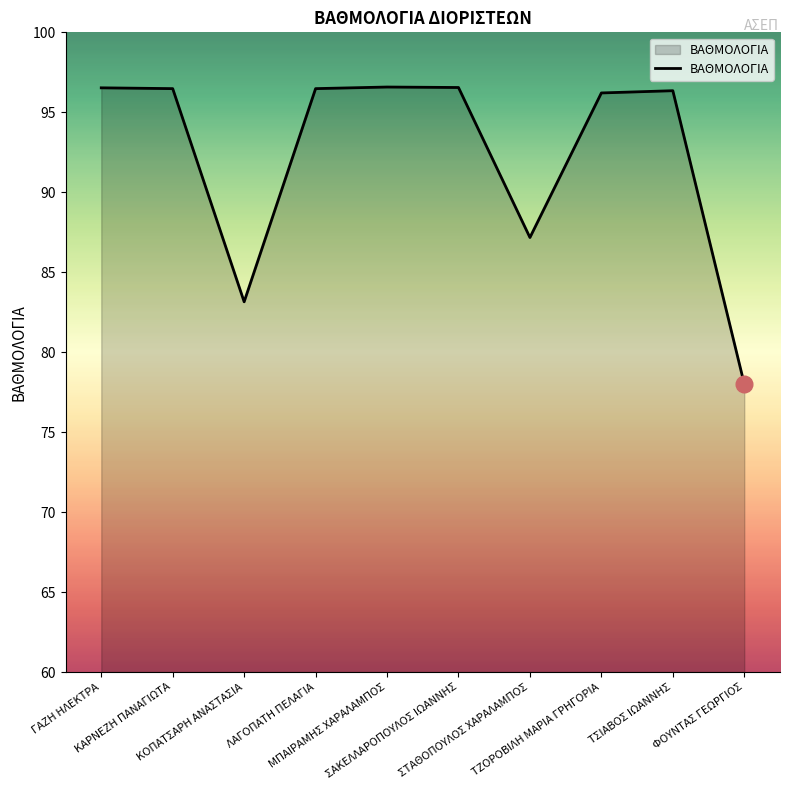

Which label corresponds to the smallest value in the chart?

ΦΟΥΝΤΑΣ ΓΕΩΡΓΙΟΣ